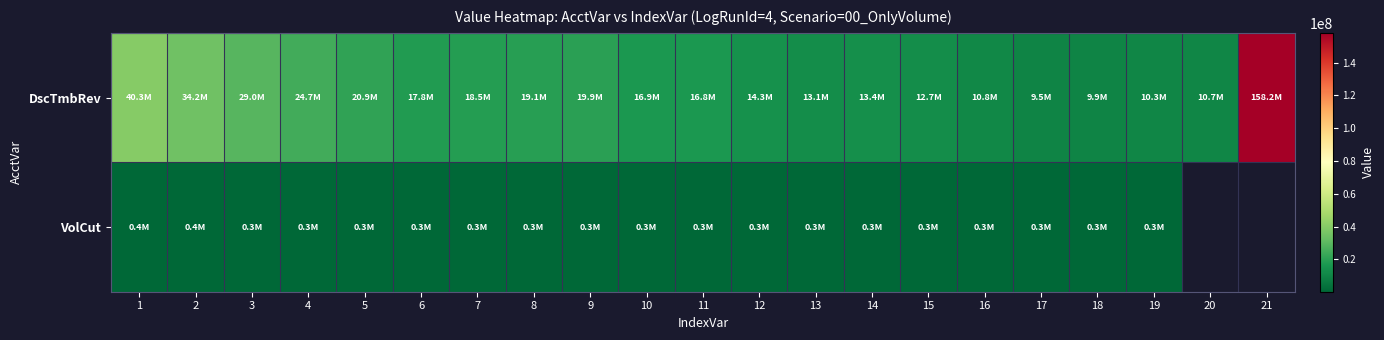

Between 10 and 20, which series saw the biggest shift?

DscTmbRev